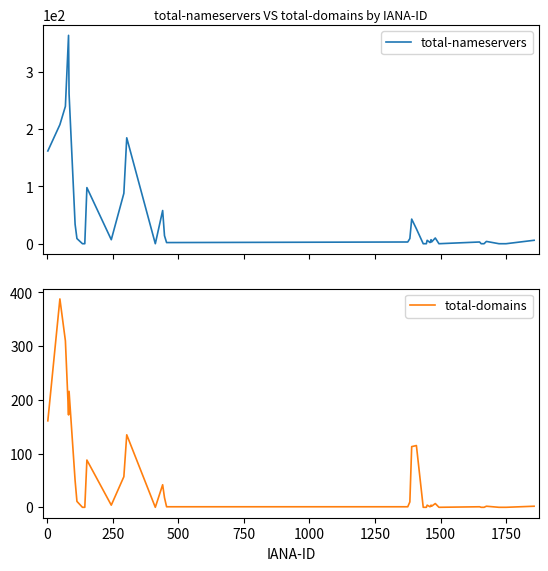

Rank the series at 750 from highest to lowest value.

total-nameservers, total-domains